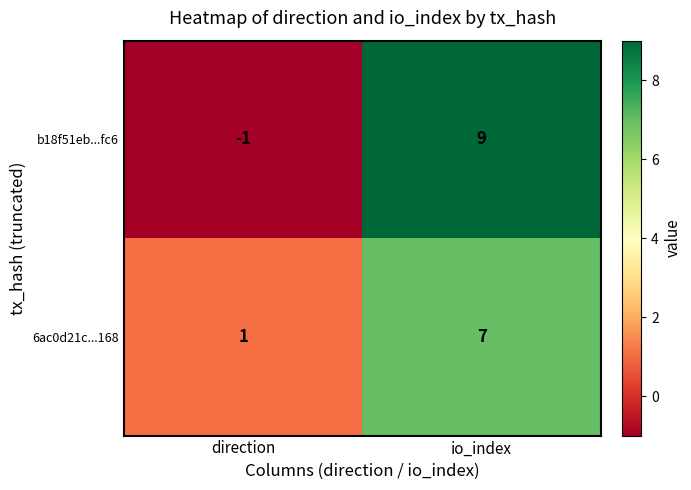

Which series changed the most between direction and io_index?

b18f51eb...fc6